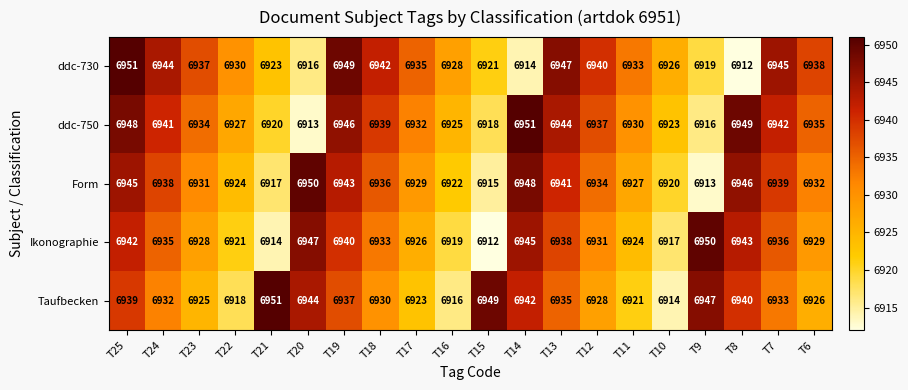

What is the total value across all series at T12?

34670